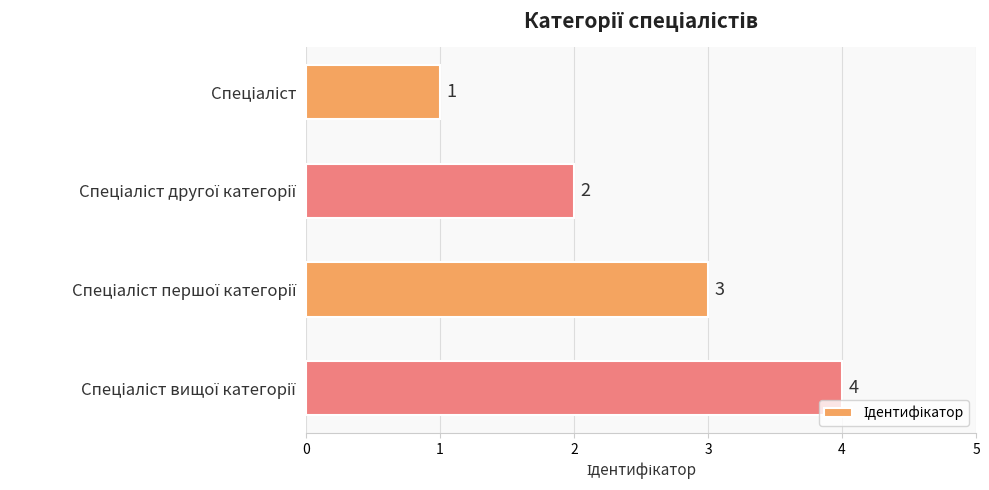

What is the maximum value shown in the chart?

4